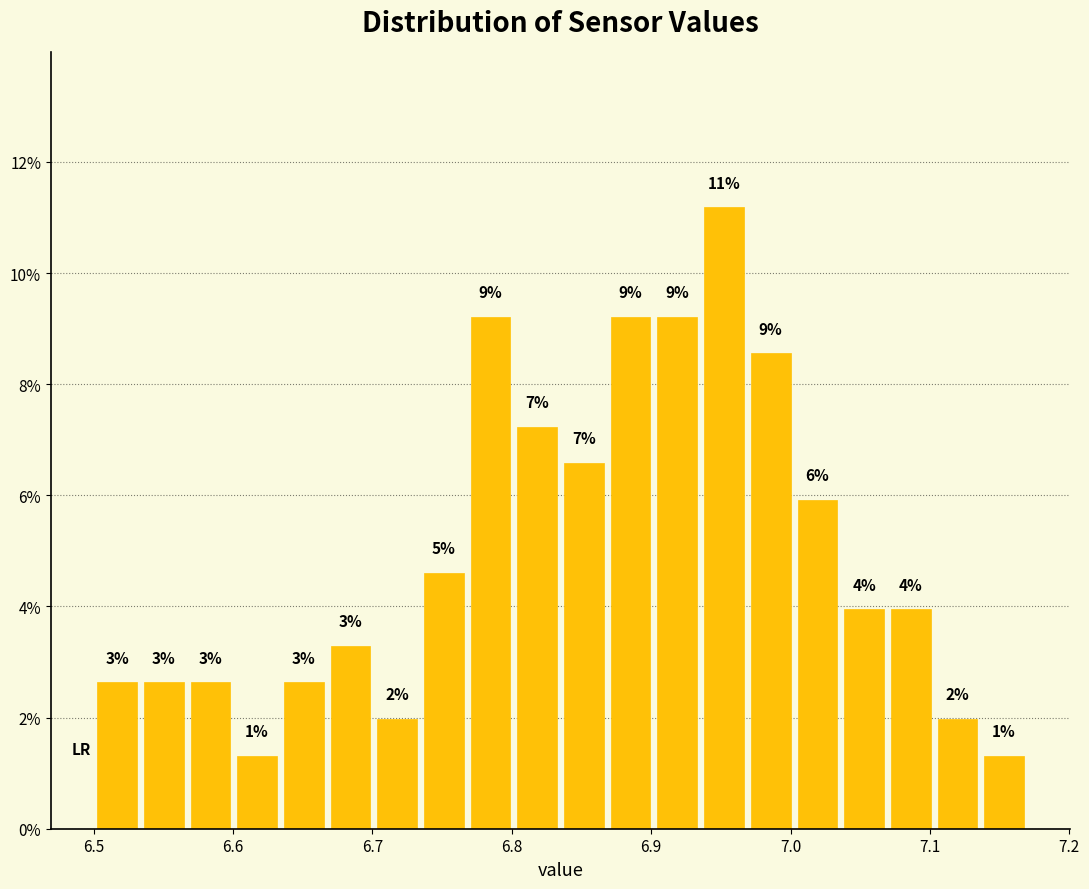

Around what value on the x-axis is the tallest bar? Give the approximate position of its centre, as read against the axis.

6.95